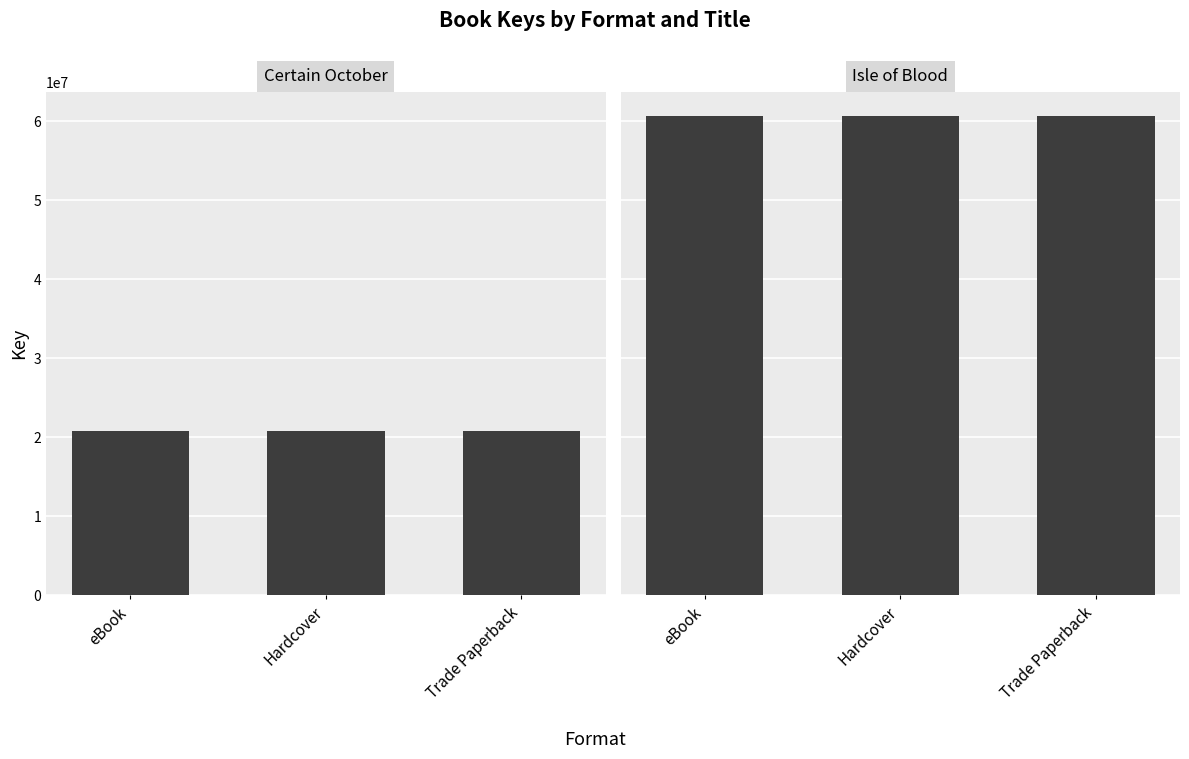

List the series in order of their overall mean, lowest first.

Certain October, Isle of Blood